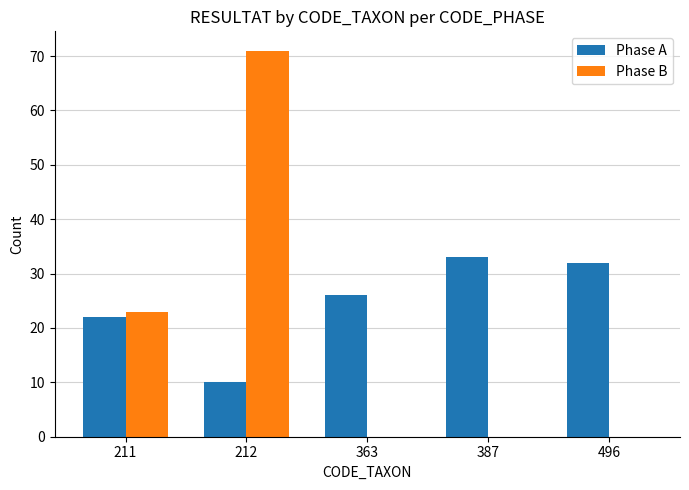

What is the approximate value of Phase B at 212?

71